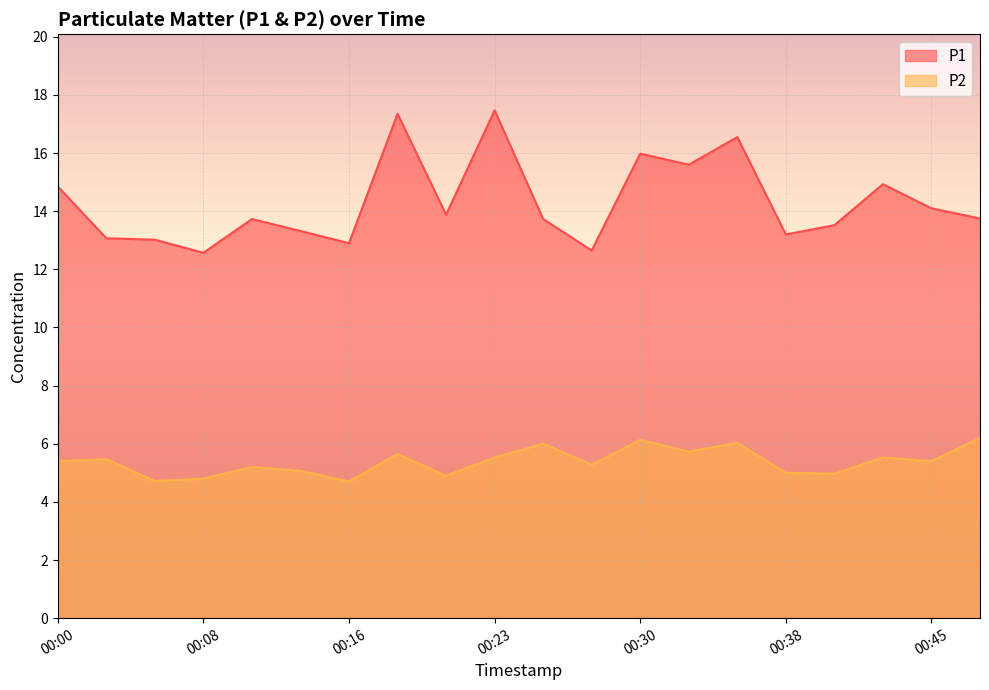

What is the lowest value of the P2 series?

4.7